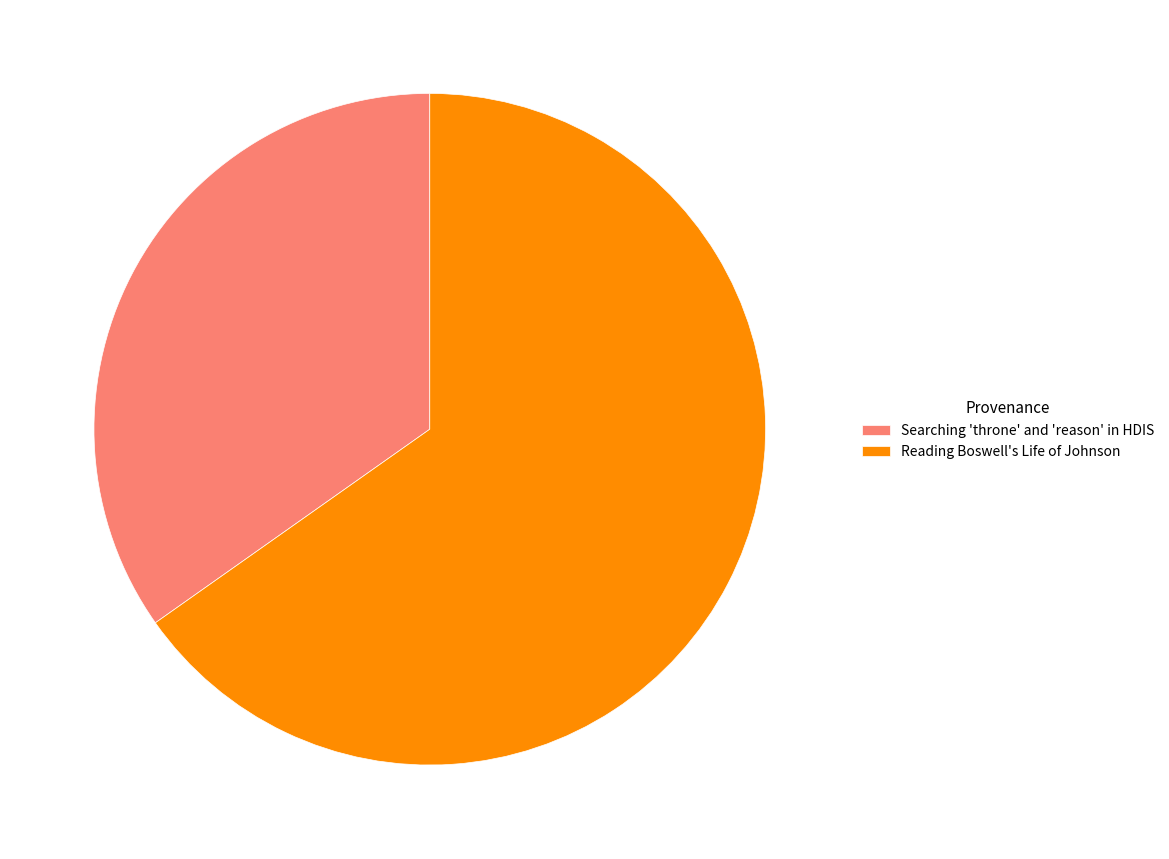

Which slice represents more than half of the pie?

Reading Boswell's Life of Johnson